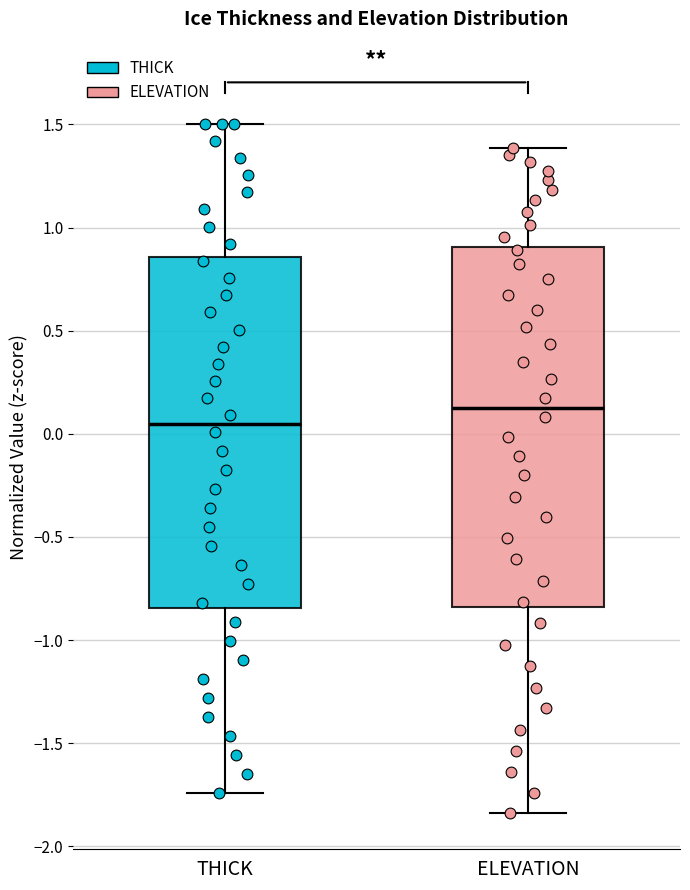

Where is the lower edge of the box for THICK on the y-axis? The values are not printed on the chart, so give them approximately, as read against the axis.

-0.85